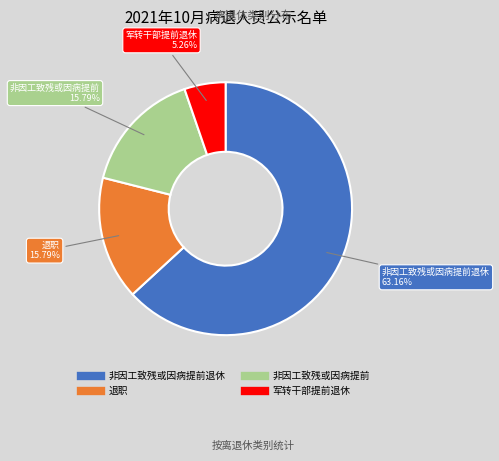

Is there a majority slice in this chart?

Yes